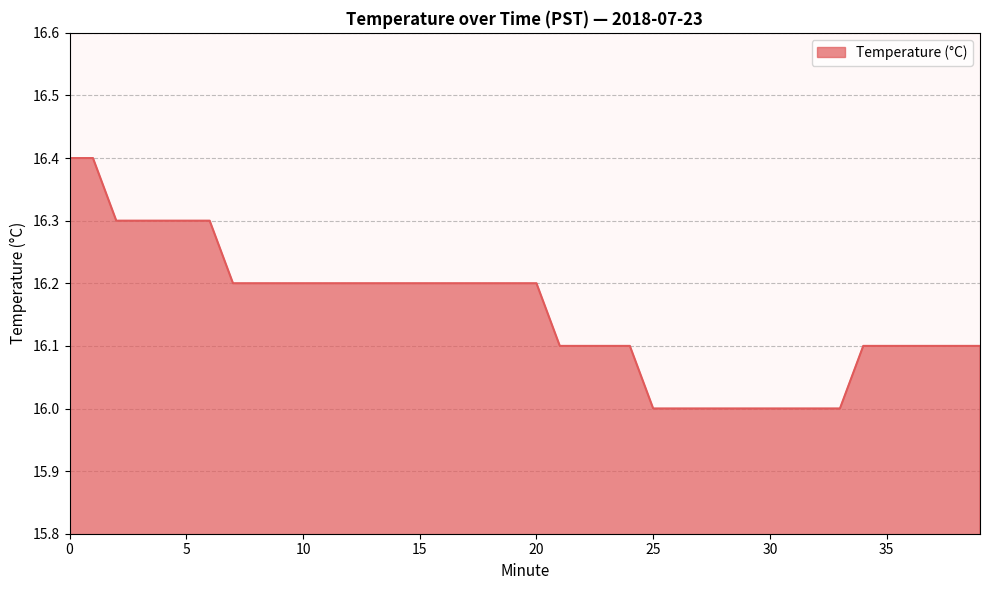

What is the value of the 7th point from the left?

16.3